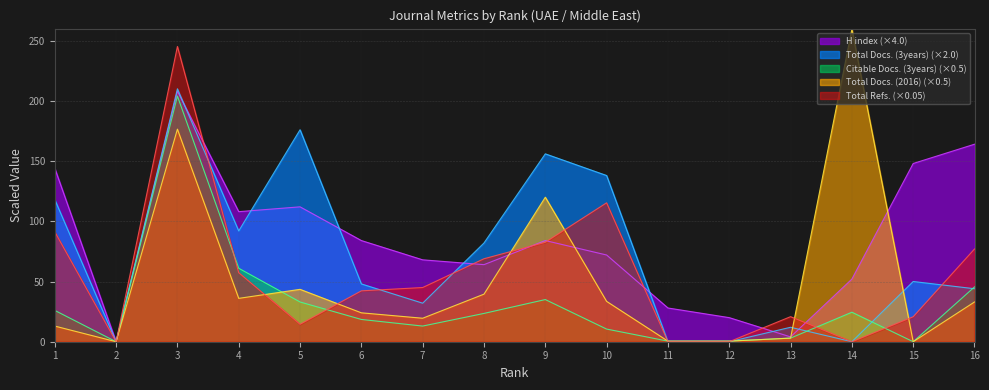

Which series has the largest range (max minus min)?

Total Docs. (2016) (×0.5)